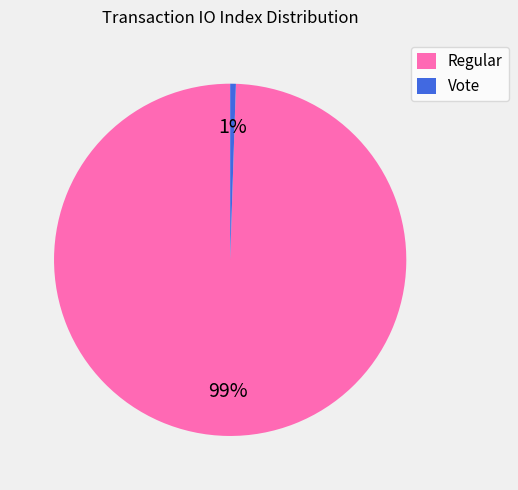

How many segments does this pie chart have?

2